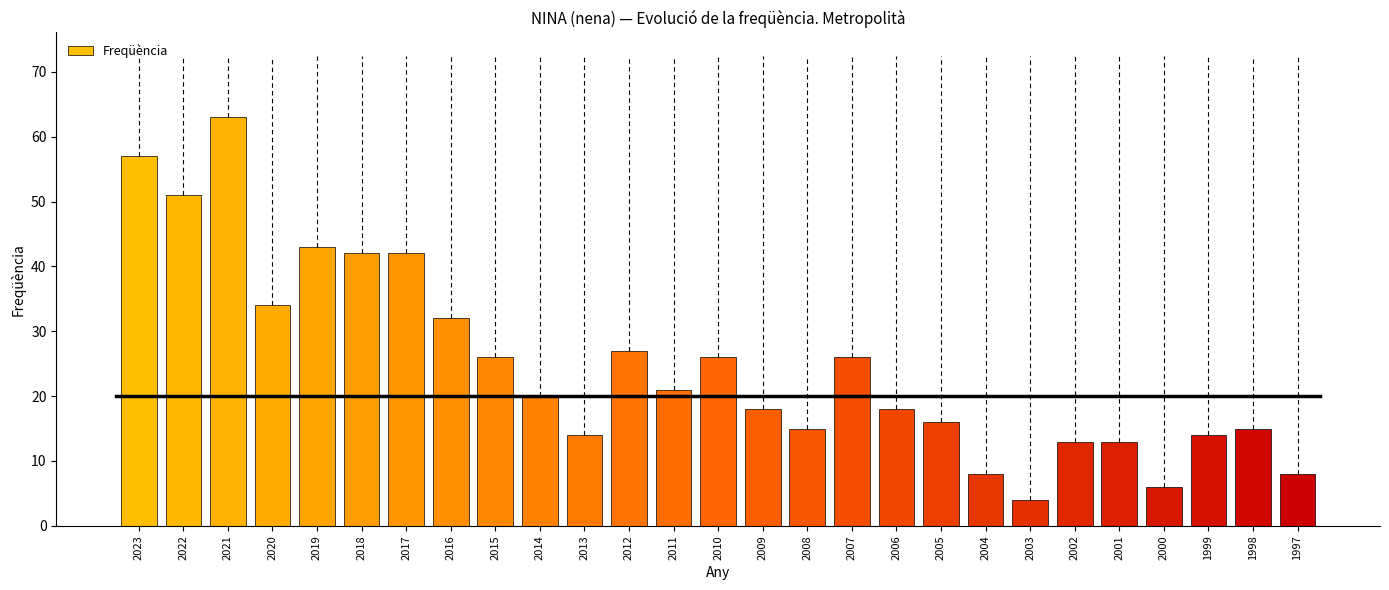

What is the ratio of the value at 2023 to the value at 2021?

0.9